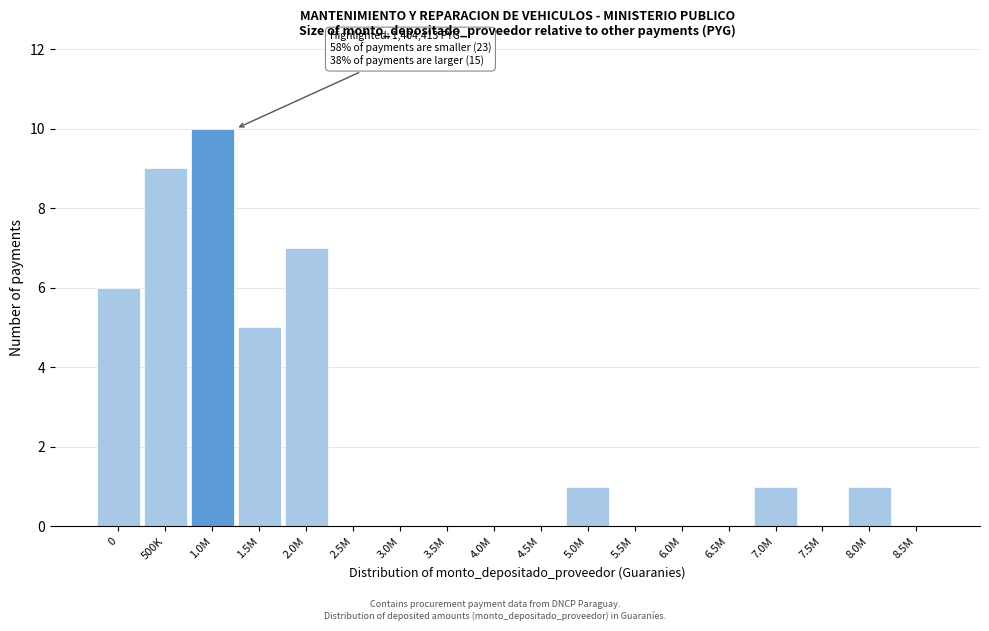

Reading left to right, transcribe all the data shown in this chart.

0=6	500K=9	1.0M=10	1.5M=5	2.0M=7	2.5M=0	3.0M=0	3.5M=0	4.0M=0	4.5M=0	5.0M=1	5.5M=0	6.0M=0	6.5M=0	7.0M=1	7.5M=0	8.0M=1	8.5M=0